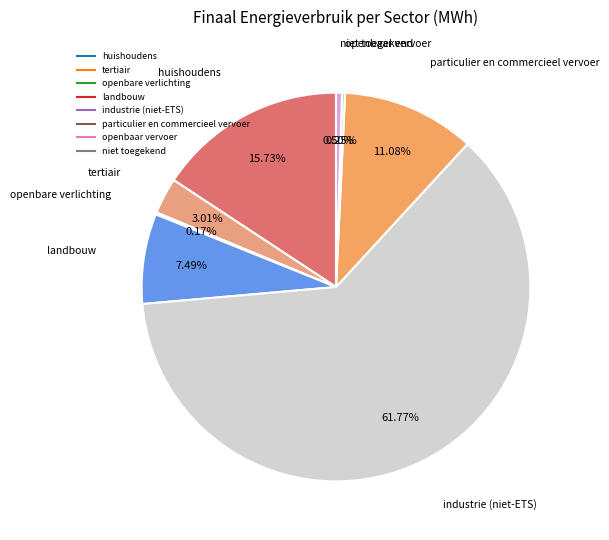

Which has a higher value, particulier en commercieel vervoer or niet toegekend?

particulier en commercieel vervoer